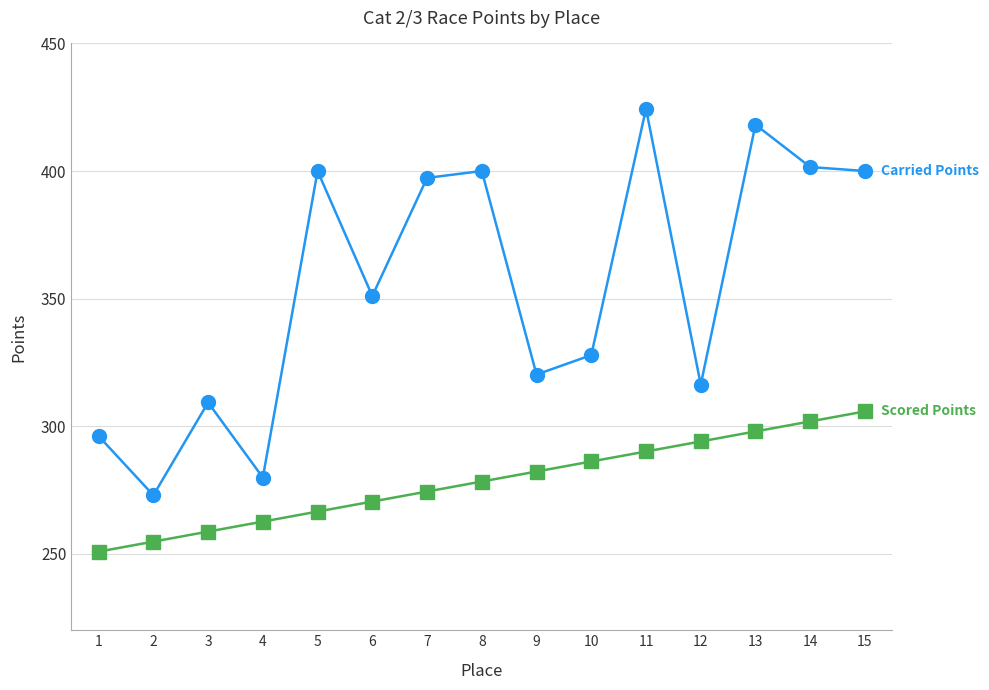

How many series are shown in this chart?

2